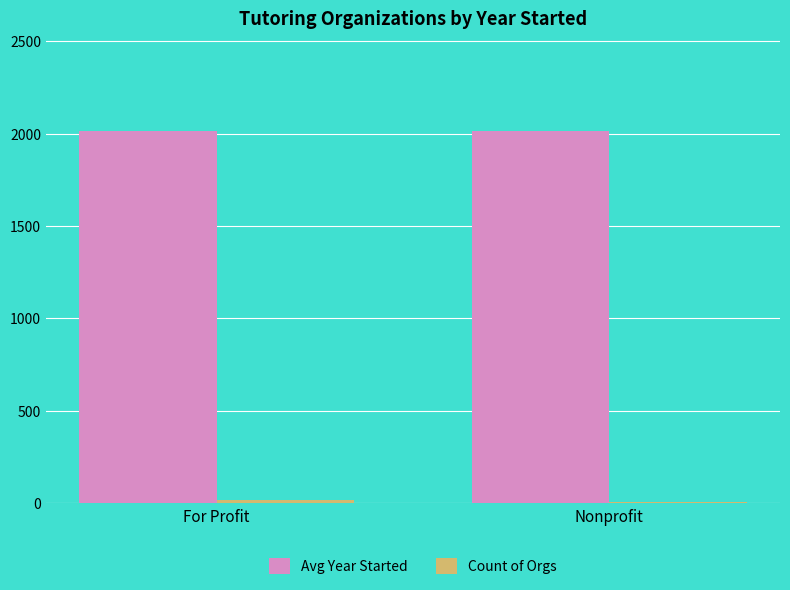

What is the sum of all Avg Year Started values?

4022.9